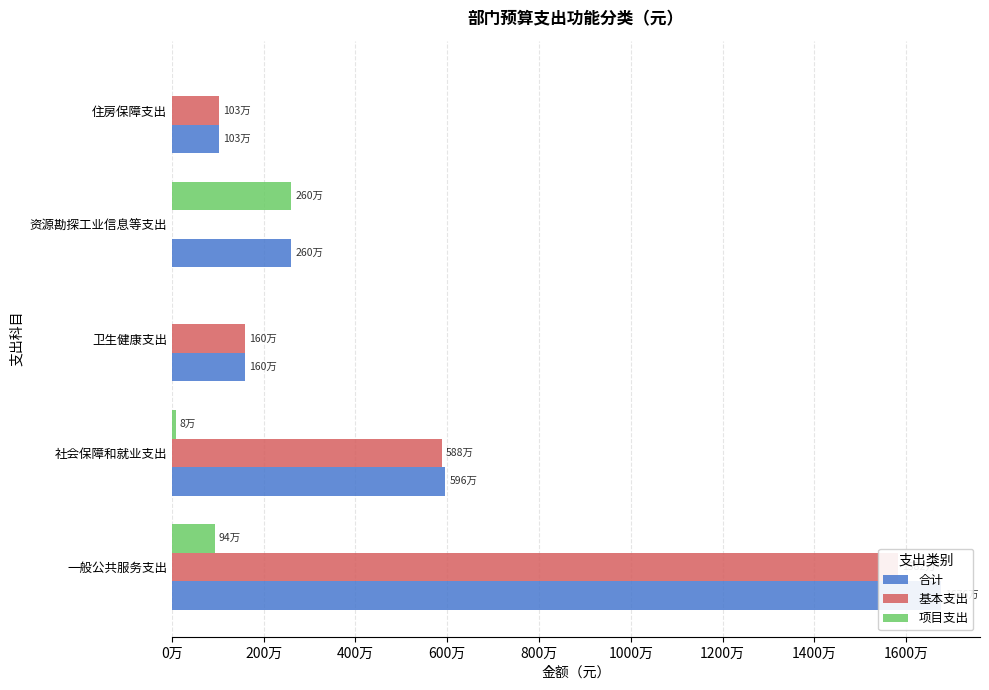

What is the difference between the maximum and minimum values in the 基本支出 series?

15820132.1